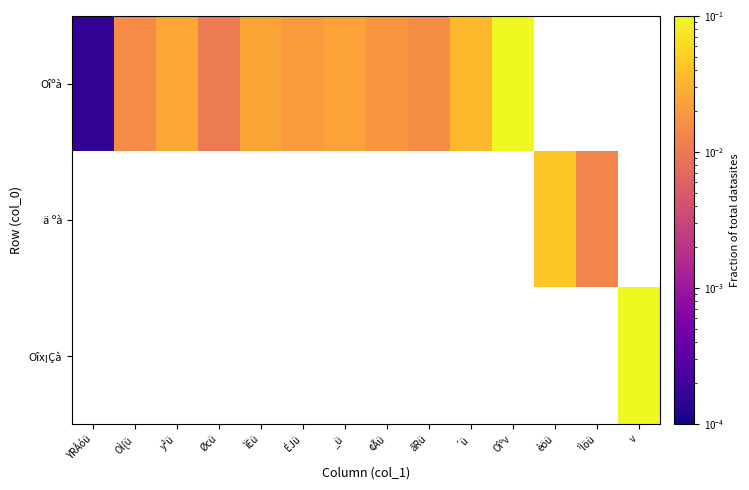

Rank the series by their average value, from highest to lowest.

Oîºà, ä ºà, Oîx¡Çà